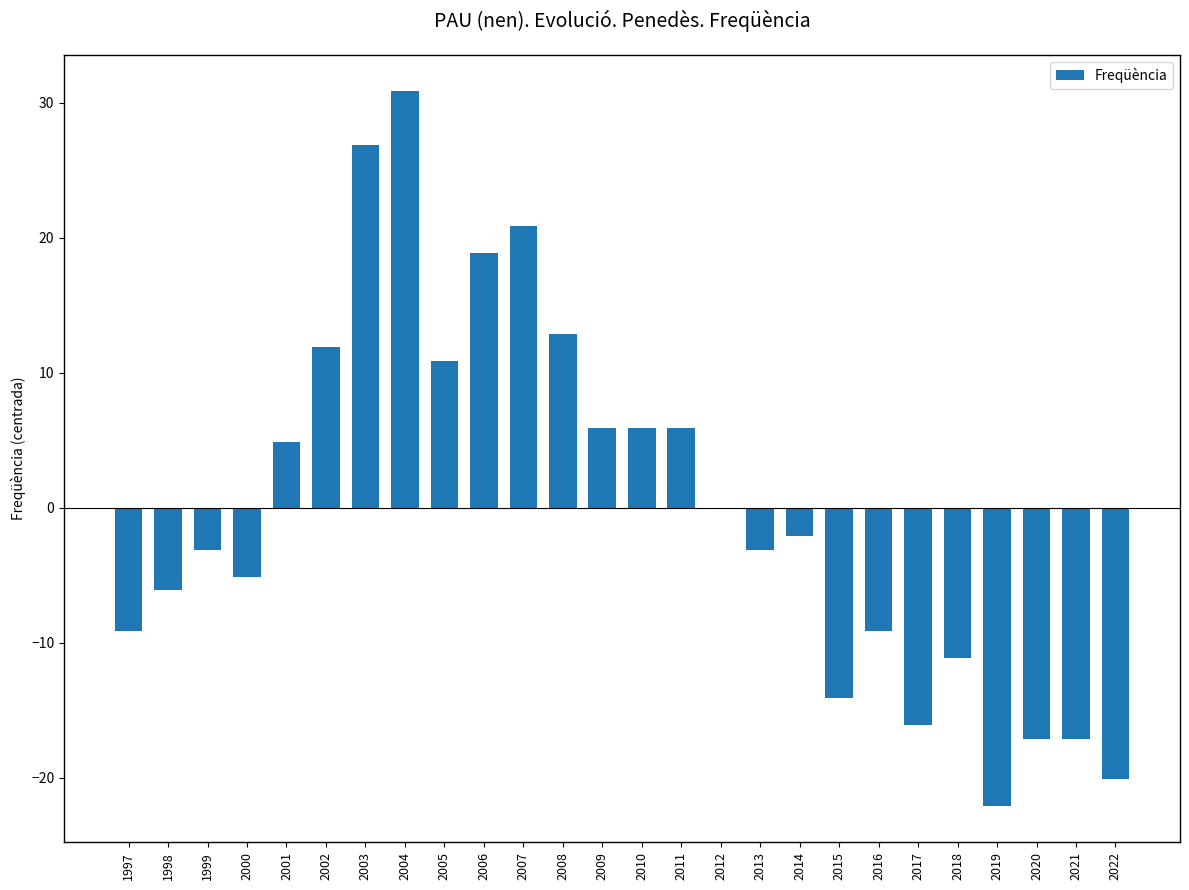

Between 2018 and 2021, which is larger?

2018